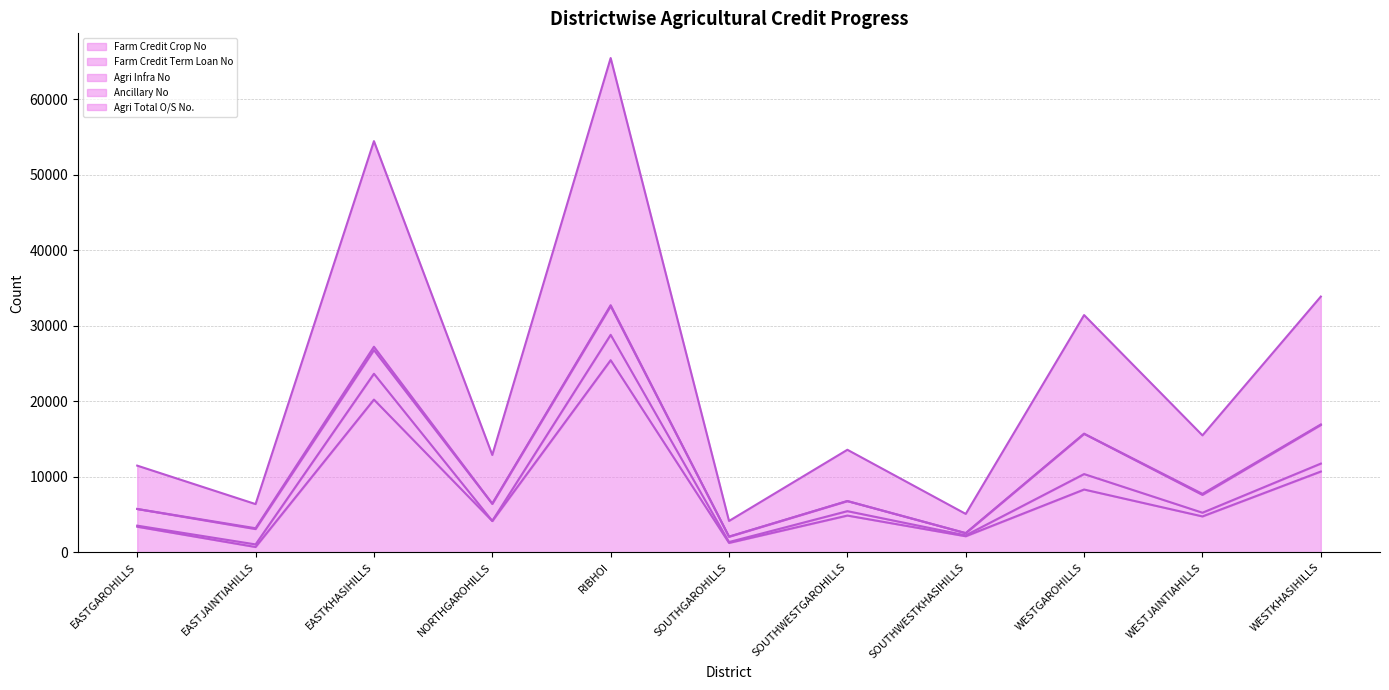

Which category has the highest value in the Ancillary No series?

EASTKHASIHILLS